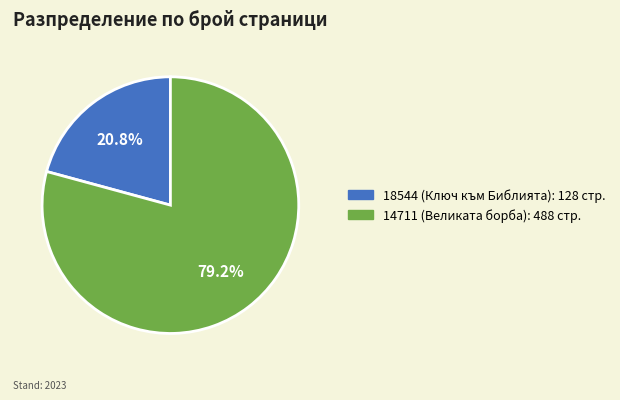

To the nearest percent, what is the difference between the largest and smallest slice percentages?

58%